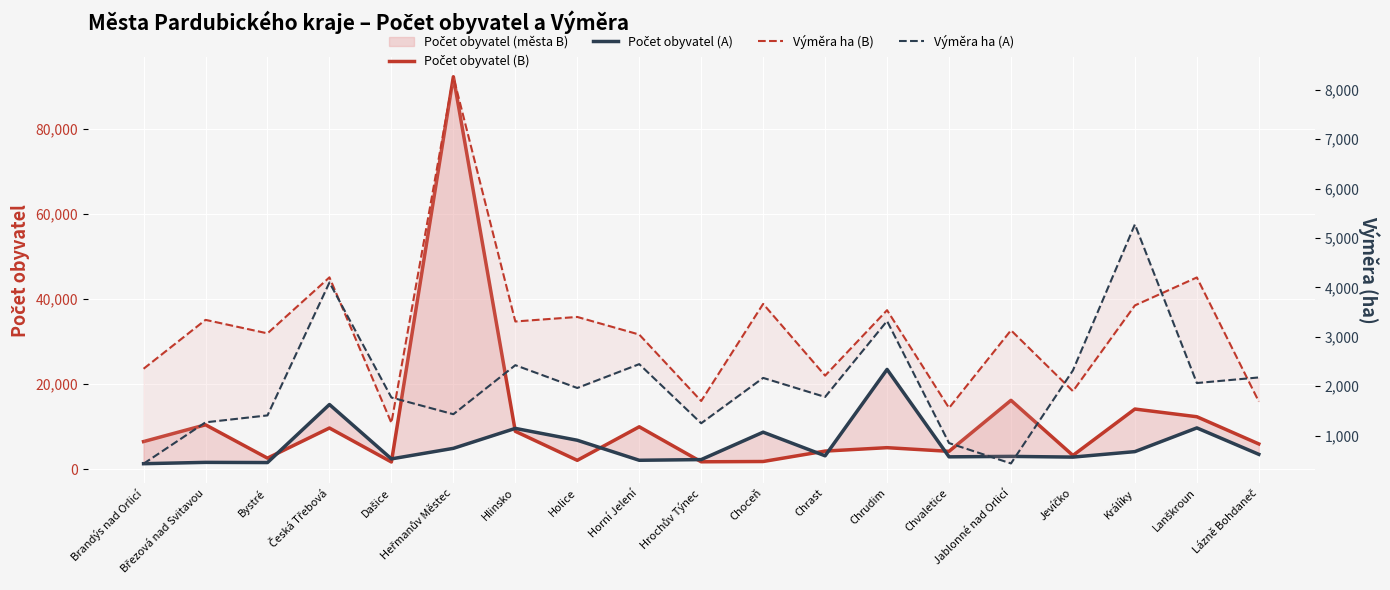

What is the approximate value of Výměra ha (B) at Heřmanův Městec?

8265.5